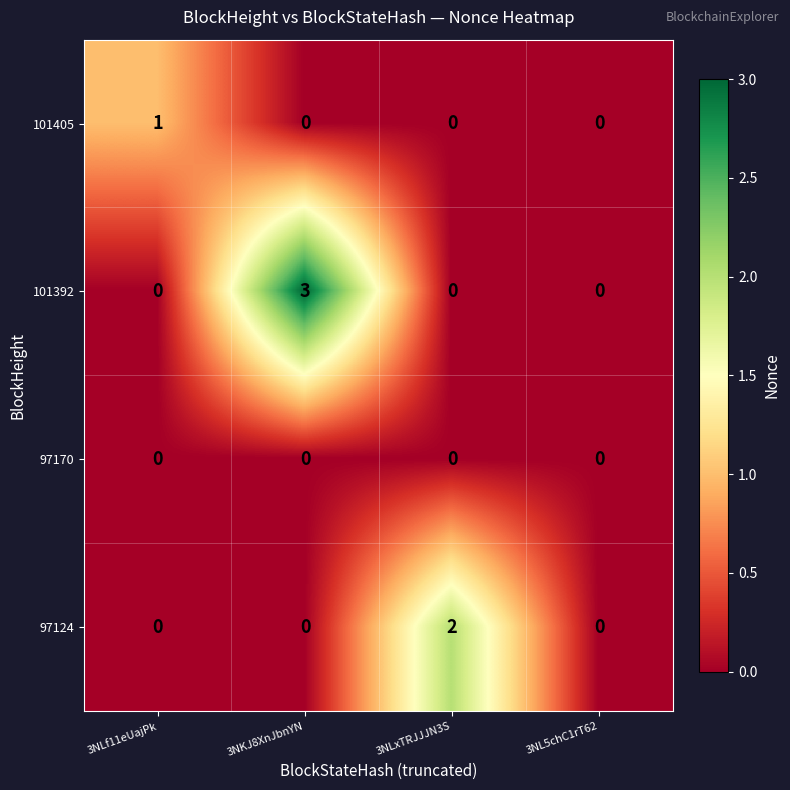

The 97124 series shows 0 at 3NKJ8XnJbnYN. True or false?

True